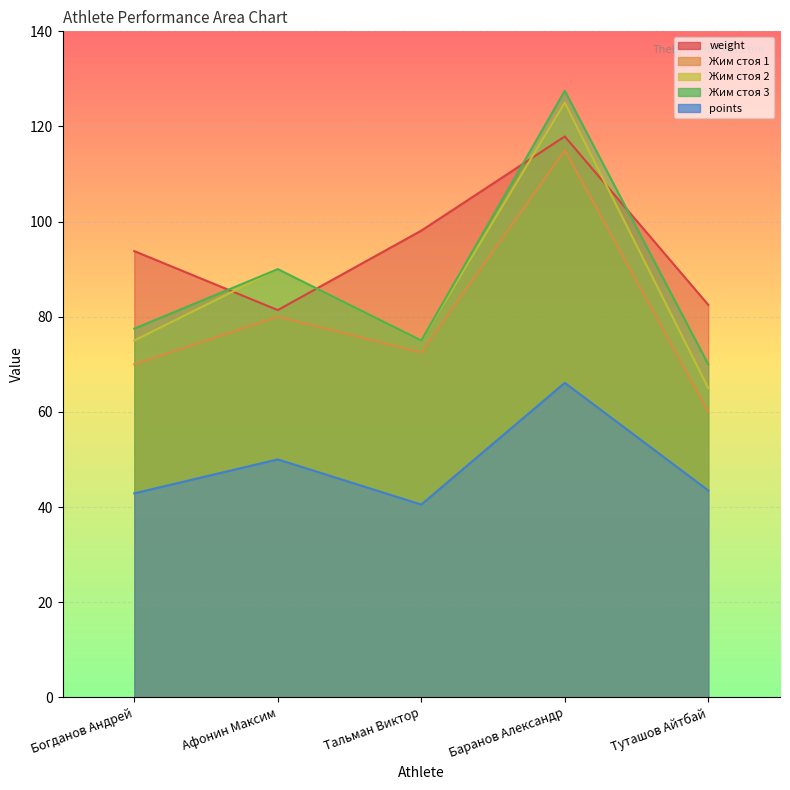

What is the spread (max minus min) of values at Тальман Виктор?

57.6